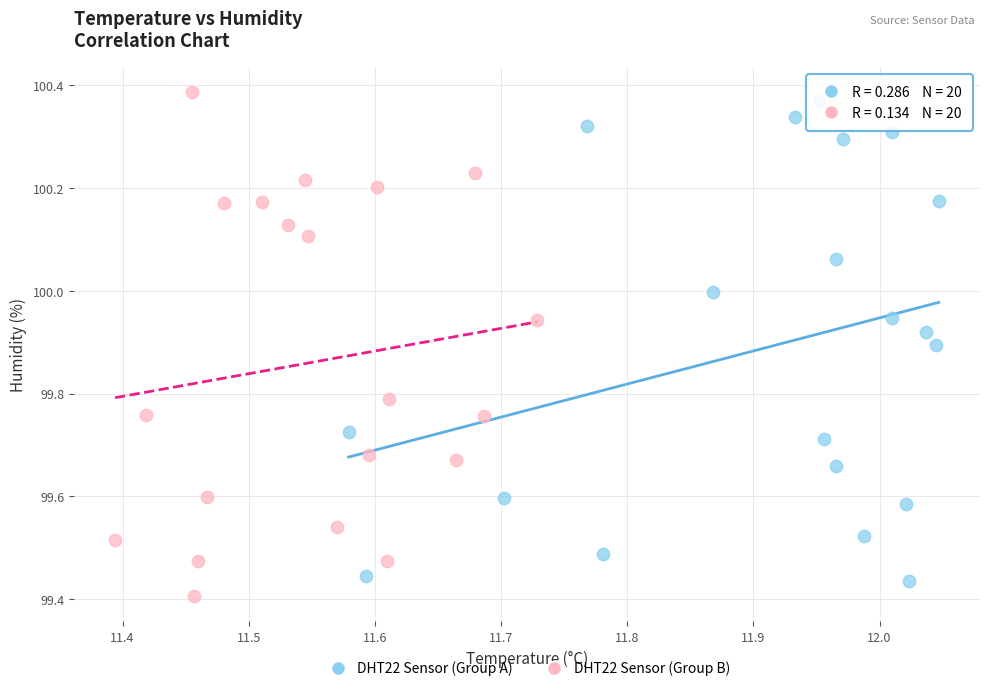

Which series contains the lowest Y value?

DHT22 Sensor (Group B)